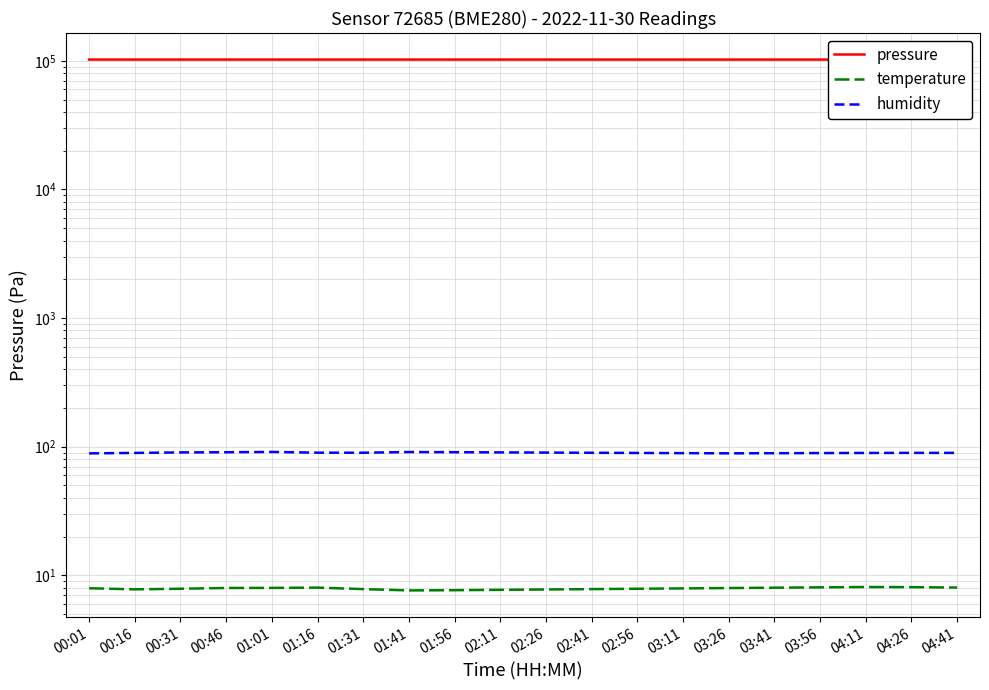

Is the value of pressure at 01:01 greater than the value of temperature at 03:11?

Yes